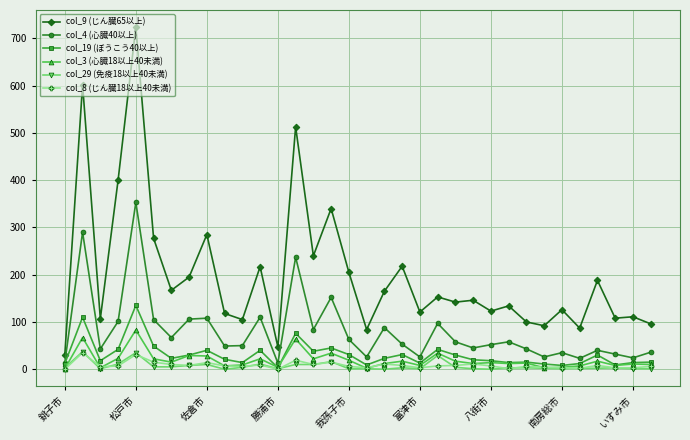

Does the chart have visible grid lines?

Yes